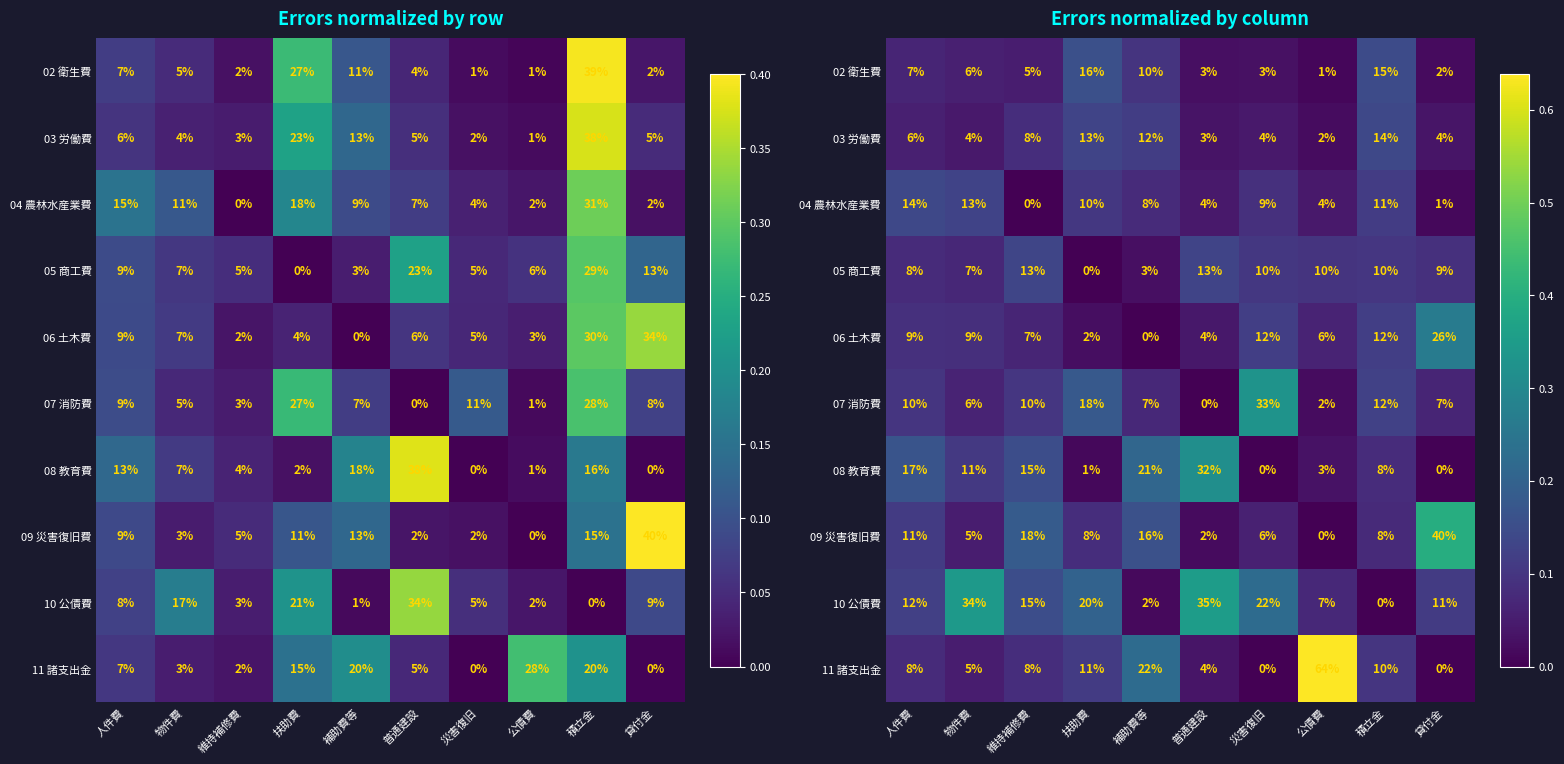

The 11 諸支出金 series shows 0.2 at 公債費. True or false?

False